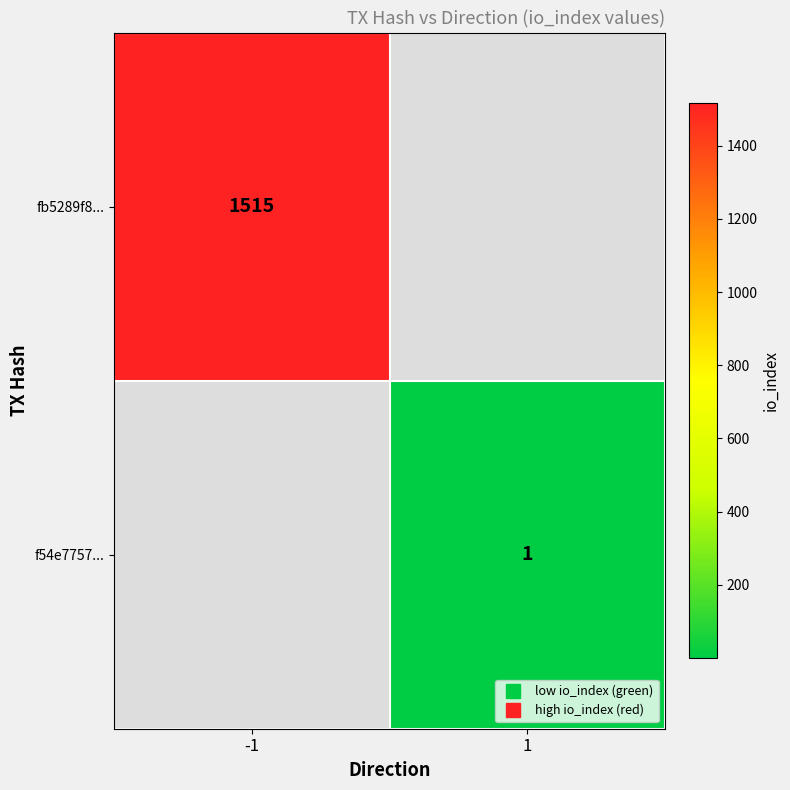

At which category does the chart reach its peak across all series?

-1